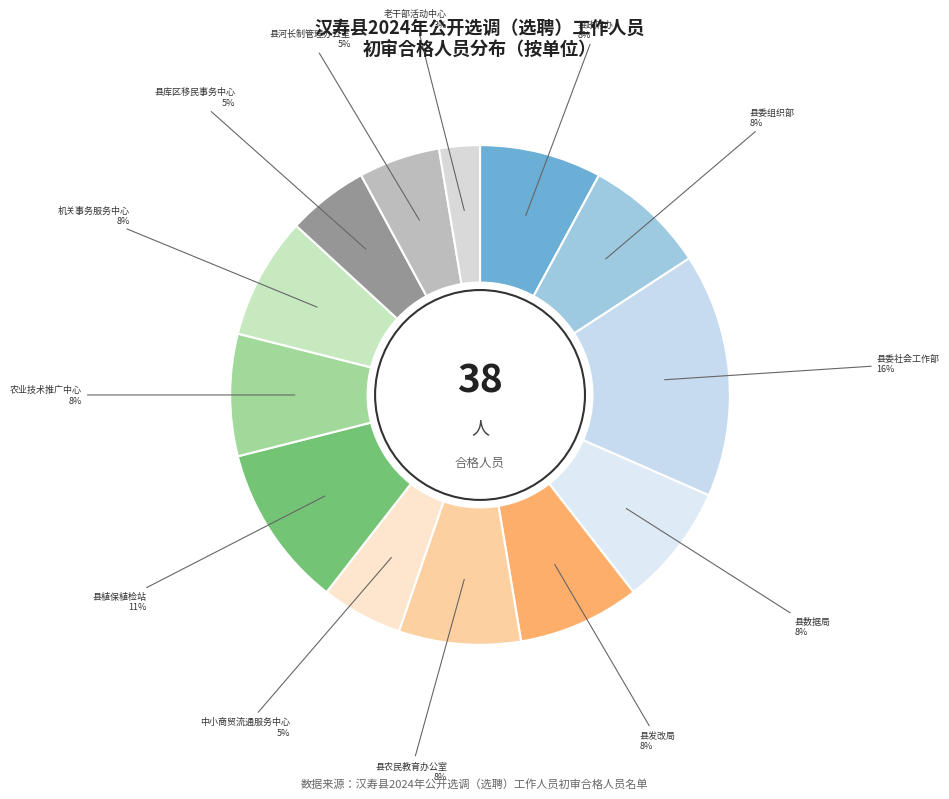

To the nearest percent, what is the average slice percentage?

8%